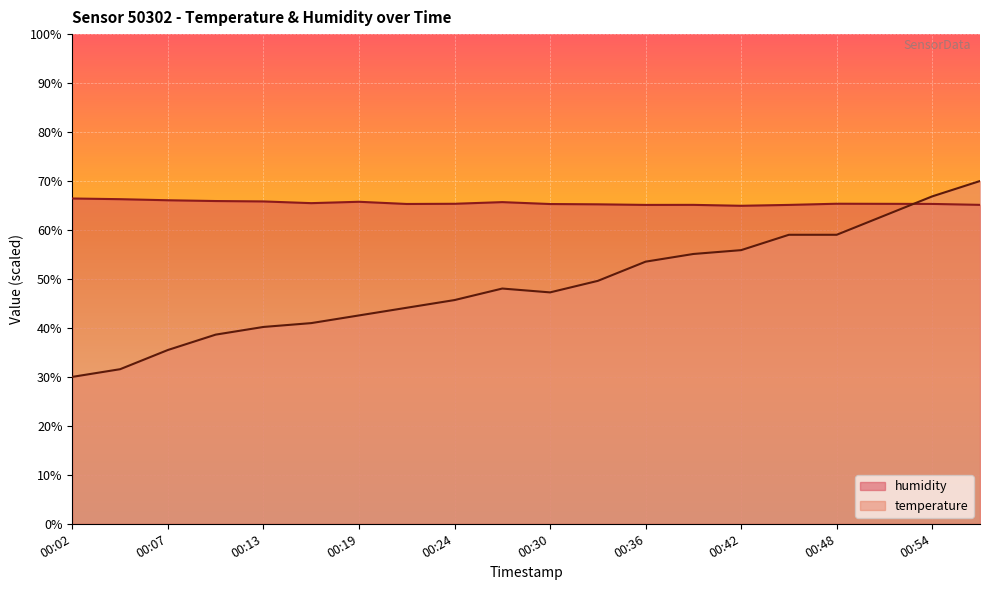

How many lines are shown in the chart?

2